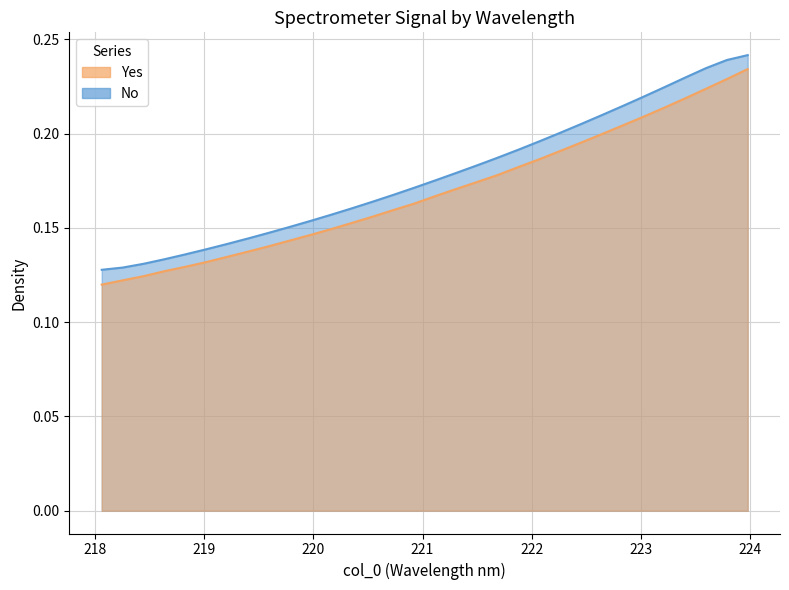

True or false: y and x intersect in this chart.

False